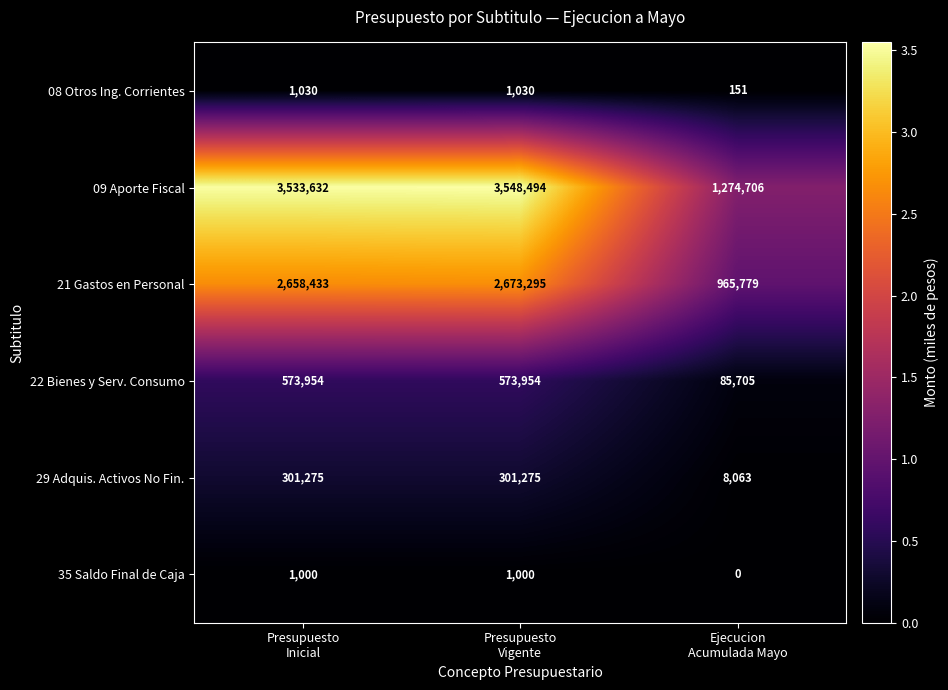

What is the difference between the maximum and minimum values in the 29 Adquis. Activos No Fin. series?

293212